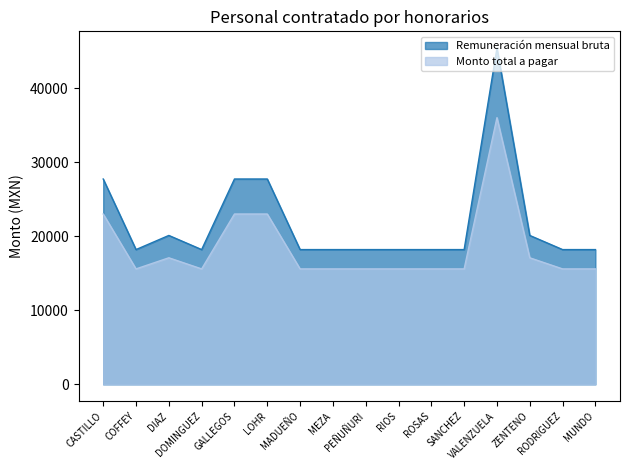

How many lines are shown in the chart?

2